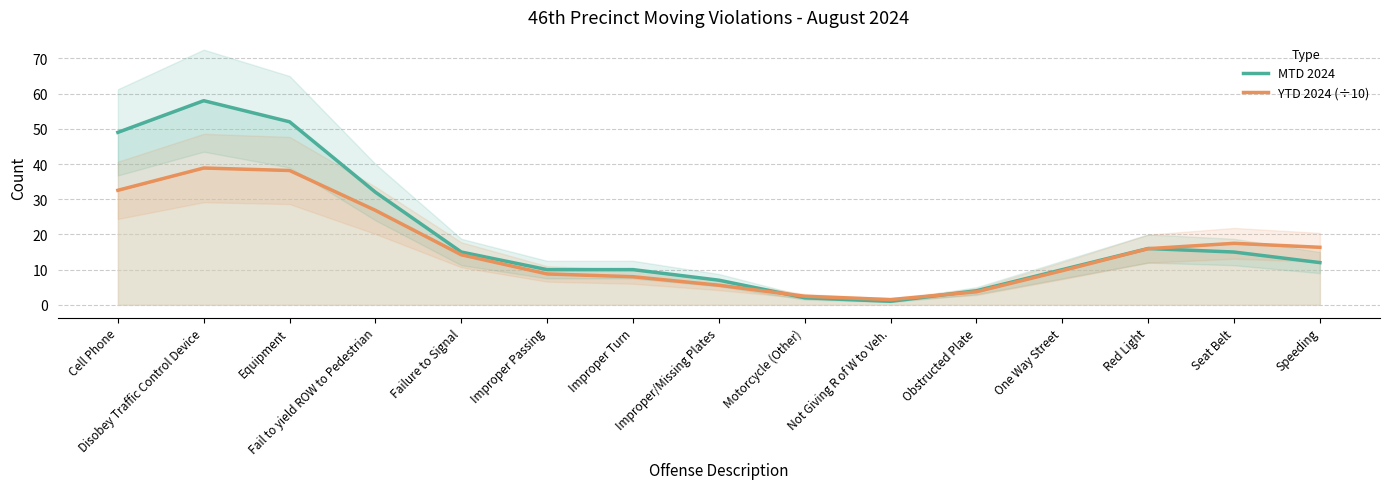

Which series ends up on top after the final intersection of YTD 2024 (÷10) and MTD 2024?

YTD 2024 (÷10)